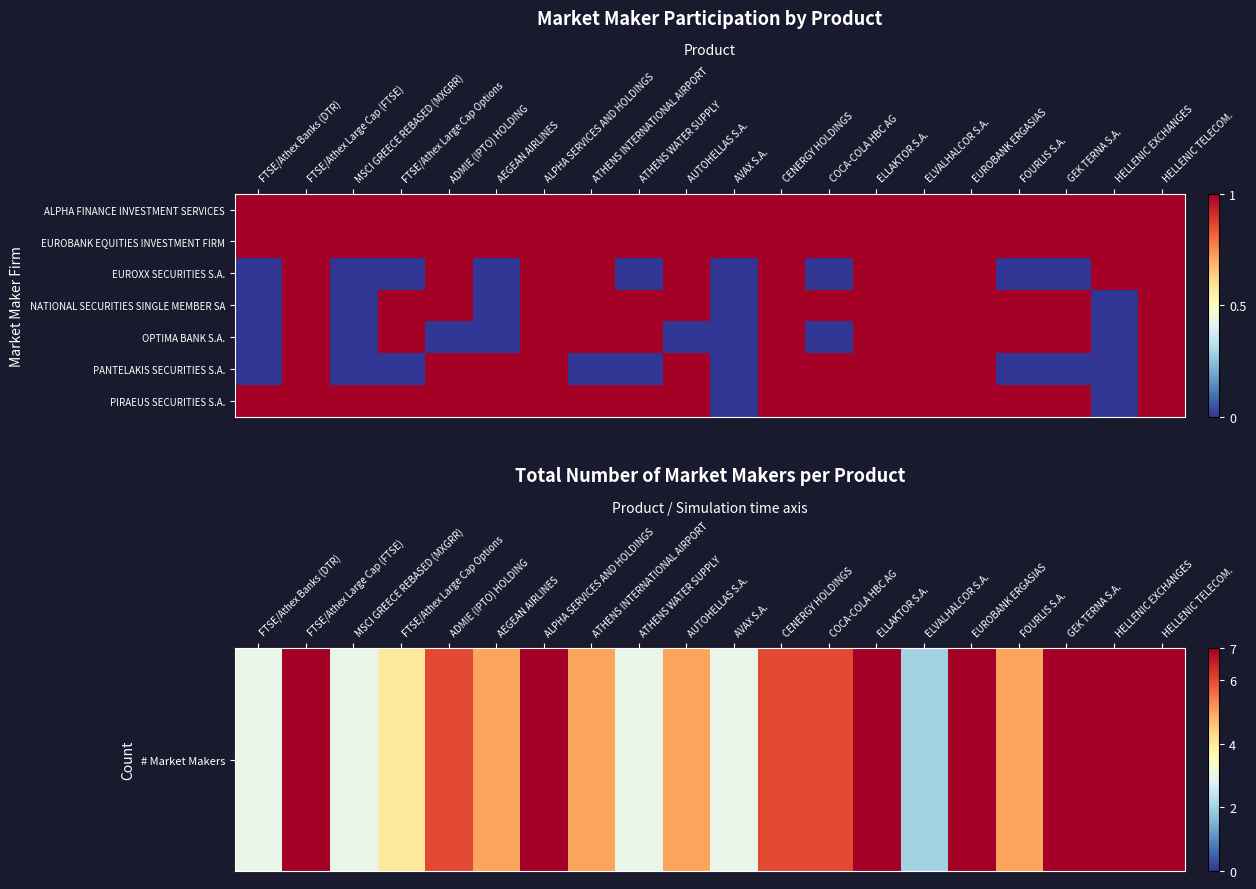

Rank the series by their maximum value, from highest to lowest.

# Market Makers, EUROBANK EQUITIES INVESTMENT FIRM, EUROXX SECURITIES S.A., NATIONAL SECURITIES SINGLE MEMBER SA, OPTIMA BANK S.A., PANTELAKIS SECURITIES S.A., PIRAEUS SECURITIES S.A.